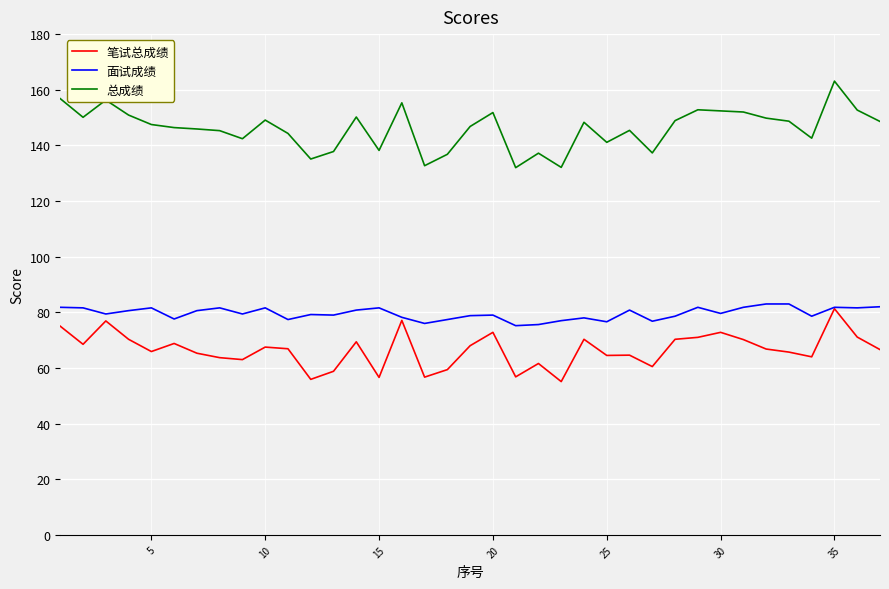

Which series has the largest range (max minus min)?

总成绩